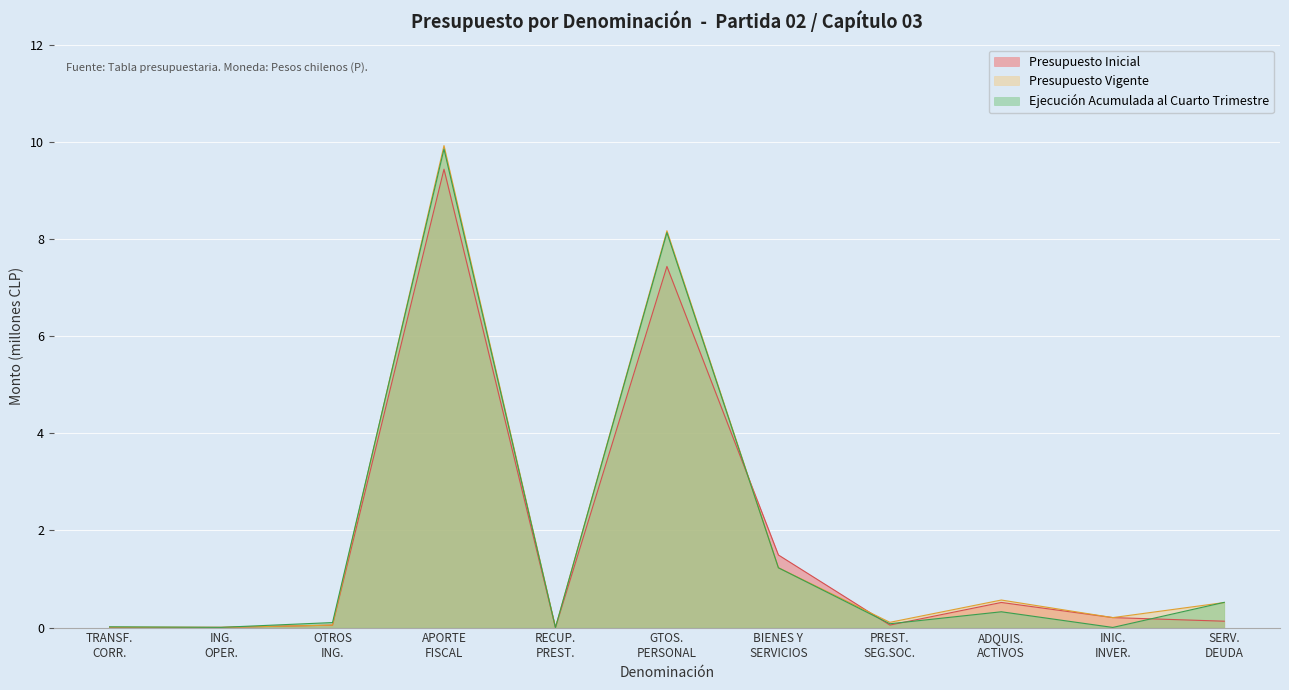

What is the maximum value shown in the chart?

9.9